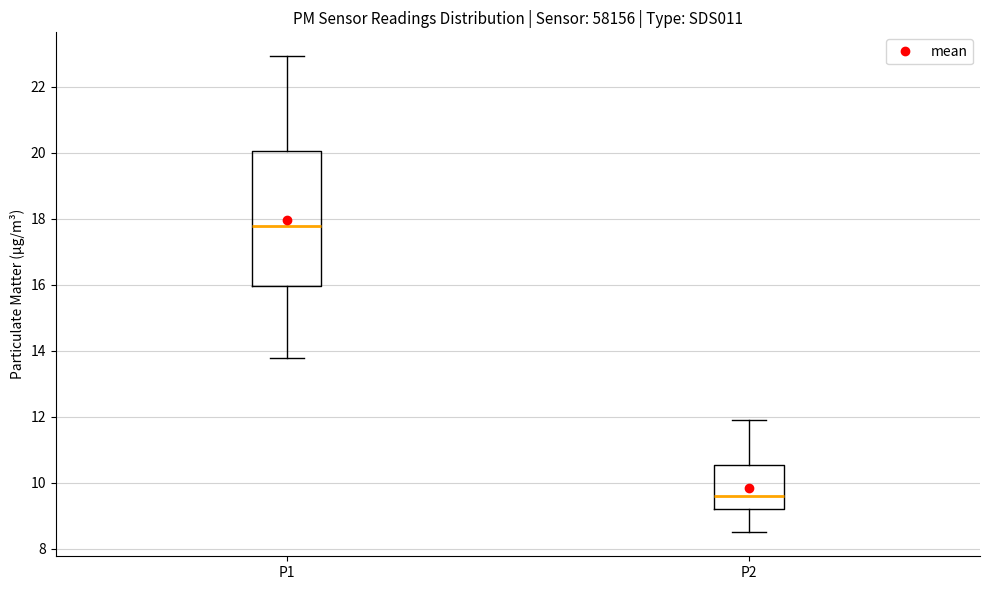

Reading left to right, read every box against the y-axis: the position of its median line, the range the box covers, and the ends of its whiskers. The values are not printed on the chart, so give them approximately, as read against the axis.

P1: median 17.8, box 16.0 to 20.0, whiskers 13.8 to 23.0
P2: median 9.6, box 9.2 to 10.6, whiskers 8.6 to 12.0